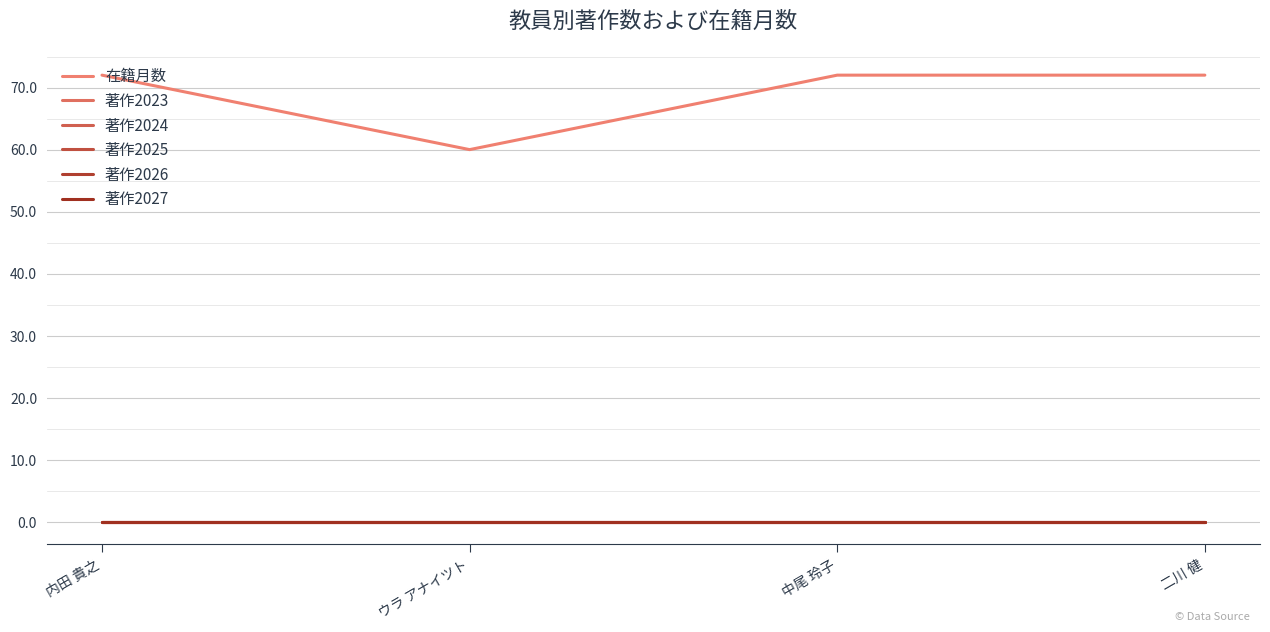

Reading right to left, extract all data points from this chart.

在籍月数: 二川 健=72	中尾 玲子=72	ウラ アナイツト=60	内田 貴之=72
著作2023: 二川 健=0	中尾 玲子=0	ウラ アナイツト=0	内田 貴之=0
著作2024: 二川 健=0	中尾 玲子=0	ウラ アナイツト=0	内田 貴之=0
著作2025: 二川 健=0	中尾 玲子=0	ウラ アナイツト=0	内田 貴之=0
著作2026: 二川 健=0	中尾 玲子=0	ウラ アナイツト=0	内田 貴之=0
著作2027: 二川 健=0	中尾 玲子=0	ウラ アナイツト=0	内田 貴之=0